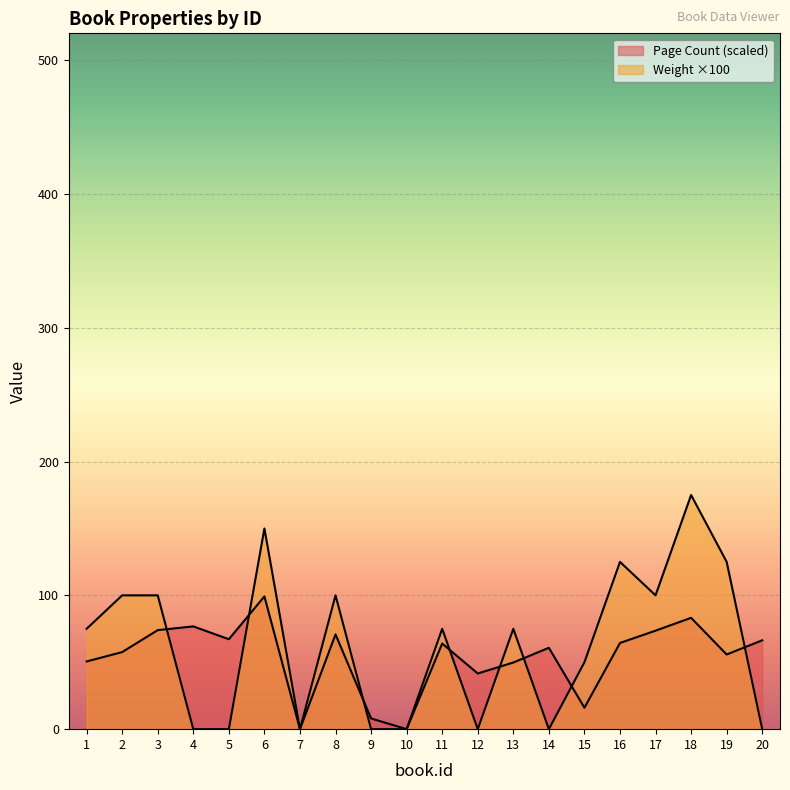

Reading right to left, extract all data points from this chart.

Page Count: 20=66.4	19=55.8	18=83.2	17=73.6	16=64.4	15=16.0	14=60.8	13=49.8	12=41.6	11=64.0	10=0.0	9=8.0	8=70.8	7=0.0	6=99.2	5=67.2	4=76.8	3=74.0	2=57.6	1=50.6
Weight (lbs): 20=0.0	19=125.0	18=175.0	17=100.0	16=125.0	15=50.0	14=0.0	13=75.0	12=0.0	11=75.0	10=0.0	9=0.0	8=100.0	7=0.0	6=150.0	5=0.0	4=0.0	3=100.0	2=100.0	1=75.0